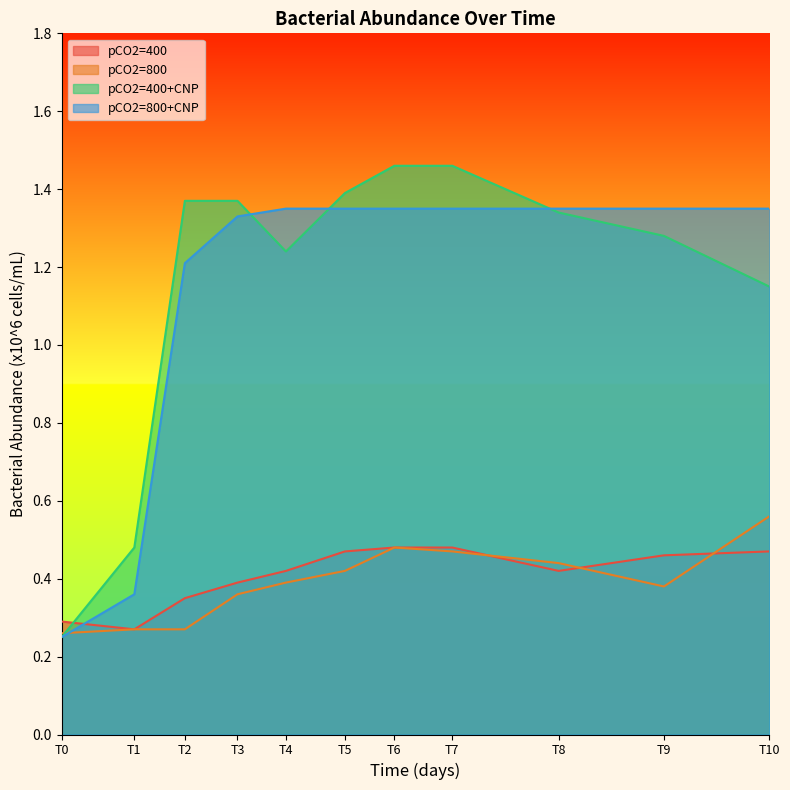

List the labels in order of pCO2=800 value, largest first.

T10, T6, T7, T8, T5, T4, T9, T3, T1, T2, T0